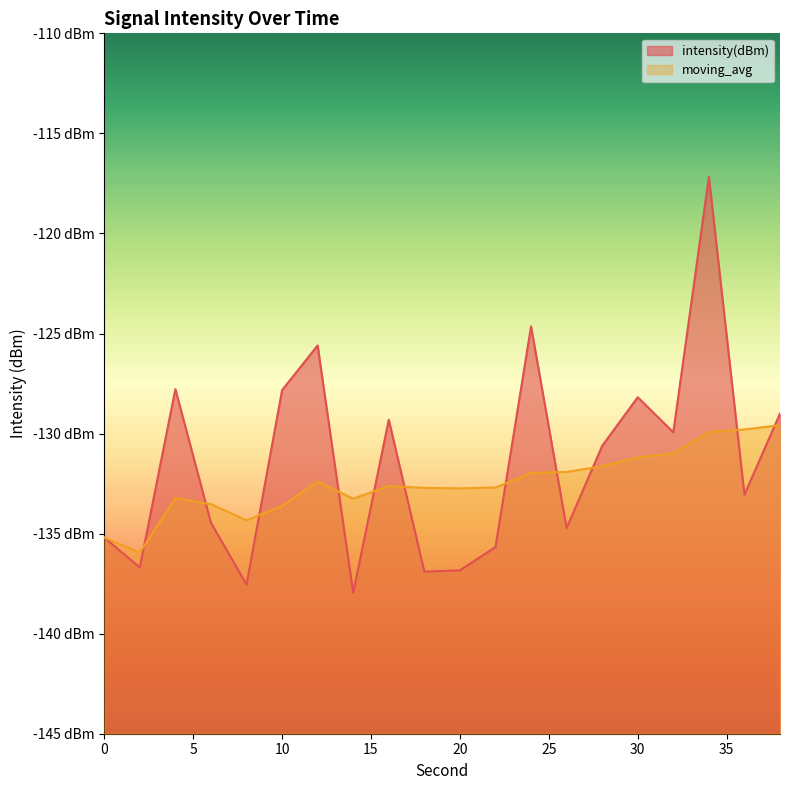

Reading left to right, extract all data points from this chart.

intensity(dBm): -135.2	-136.7	-127.8	-134.5	-137.5	-127.8	-125.6	-138.0	-129.3	-136.9	-136.8	-135.7	-124.6	-134.7	-130.6	-128.2	-129.9	-117.2	-133.1	-129.0
moving_avg: -135.2	-135.9	-133.2	-133.5	-134.3	-133.6	-132.4	-133.3	-132.6	-132.7	-132.7	-132.7	-132.0	-131.9	-131.6	-131.2	-131.0	-129.9	-129.8	-129.6